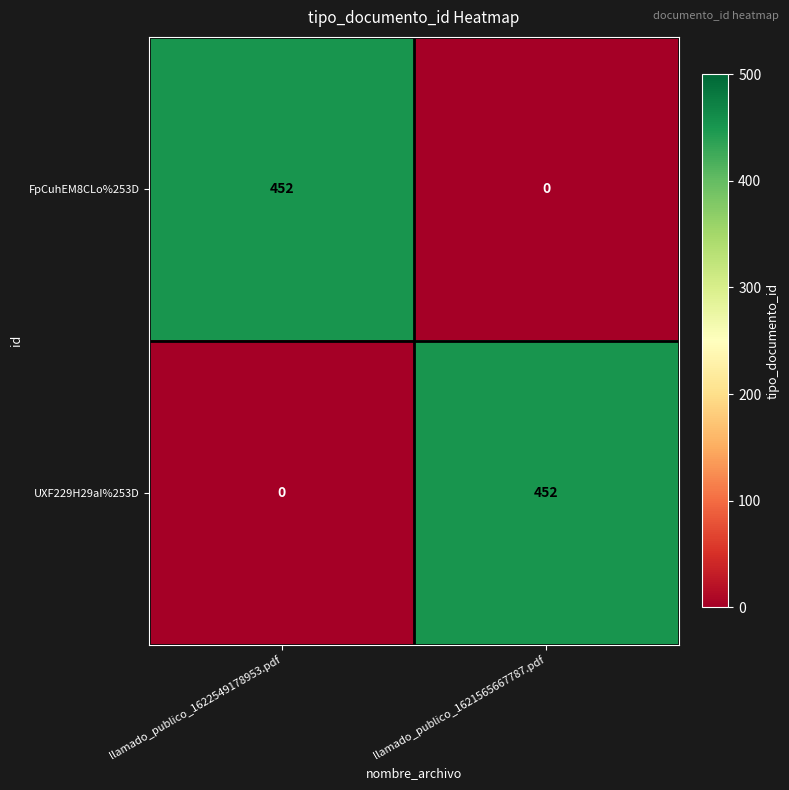

True or false: FpCuhEM8CLo%253D has a value of 263 at llamado_publico_1622549178953.pdf.

False